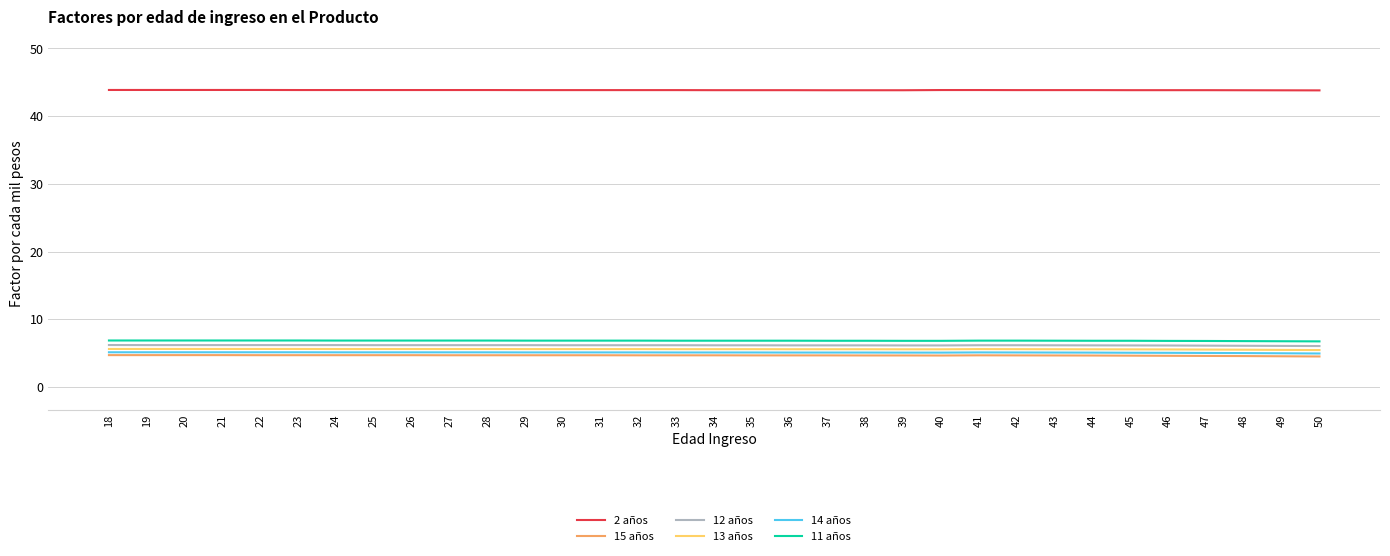

Read the 15 años value at 25.

4.7